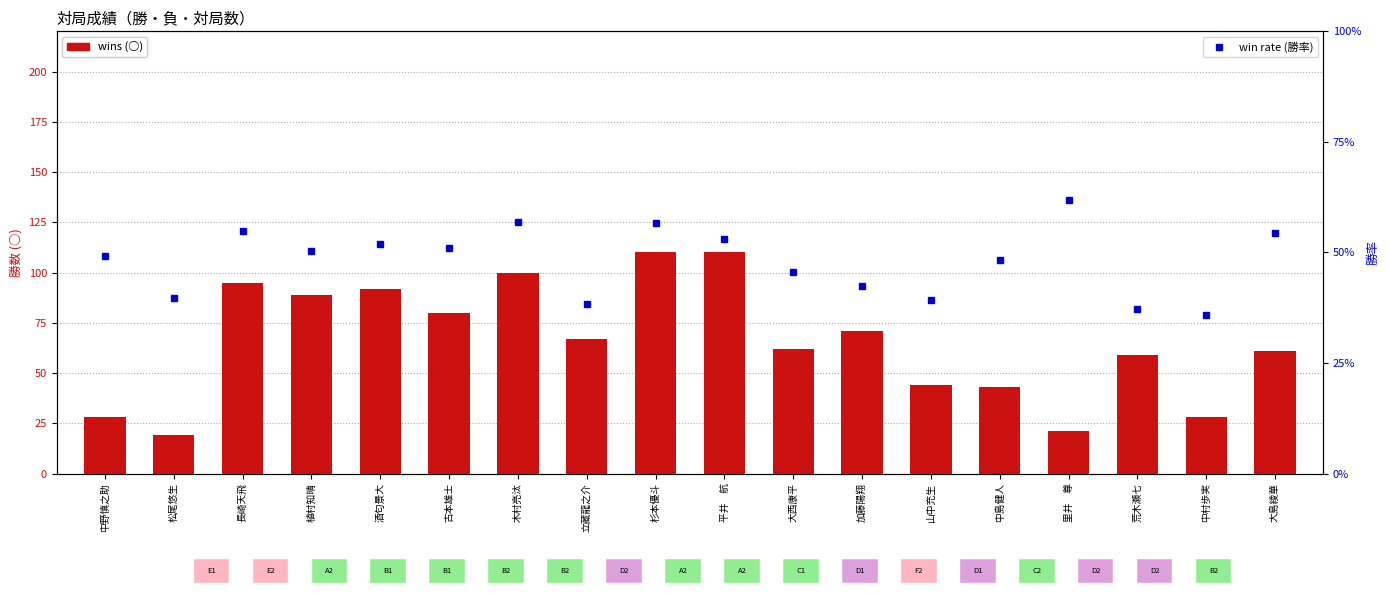

Which series has the widest spread of values?

wins (○)